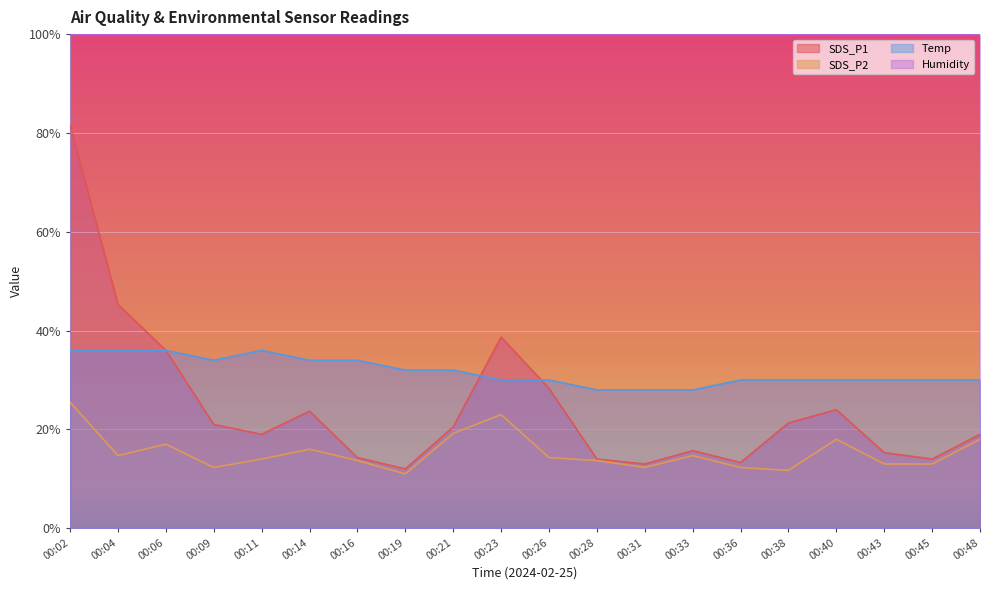

True or false: SDS_P1 and Temp intersect in this chart.

True